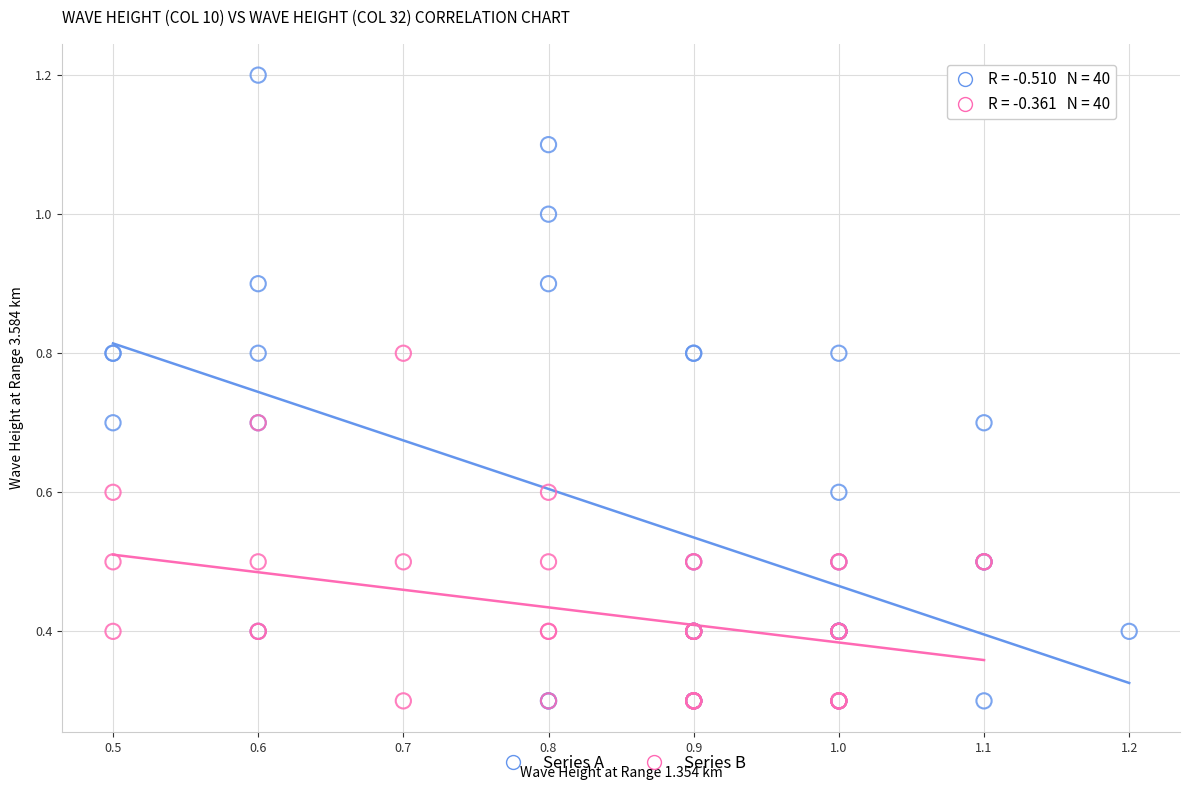

Which series has the widest spread of Y values?

Series A